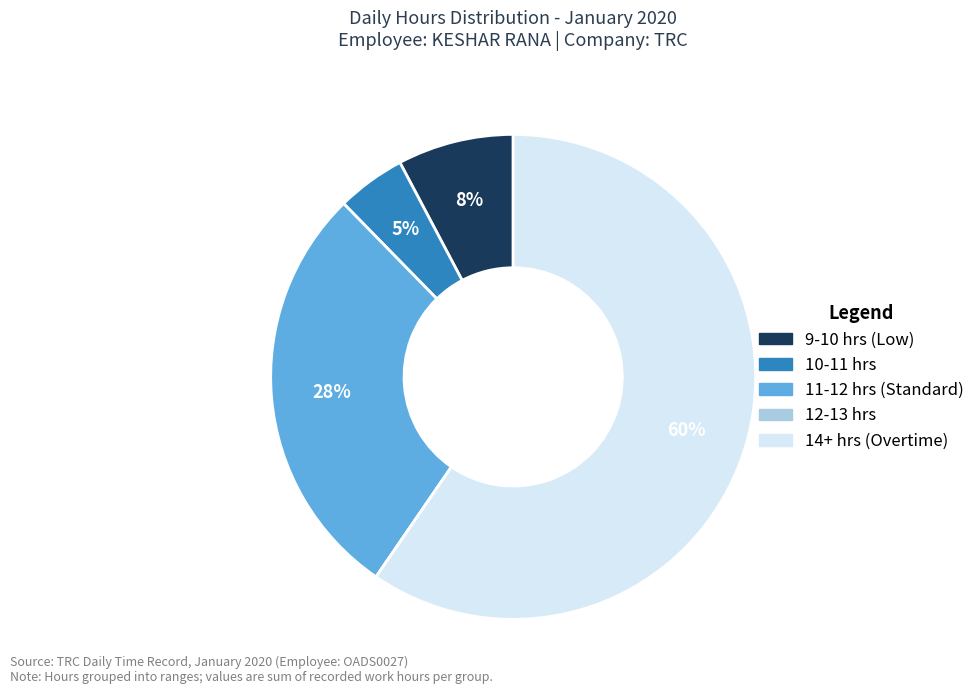

Is there a majority slice in this chart?

Yes